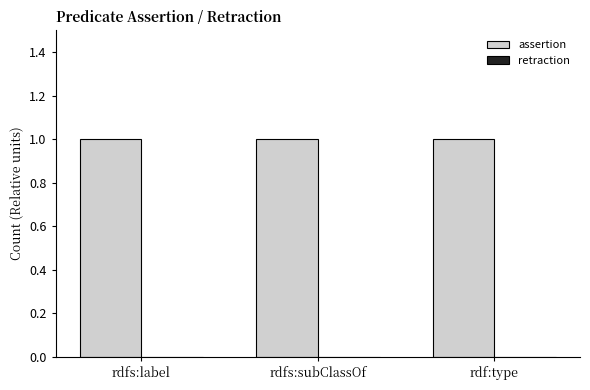

How many categories are shown in the chart?

3